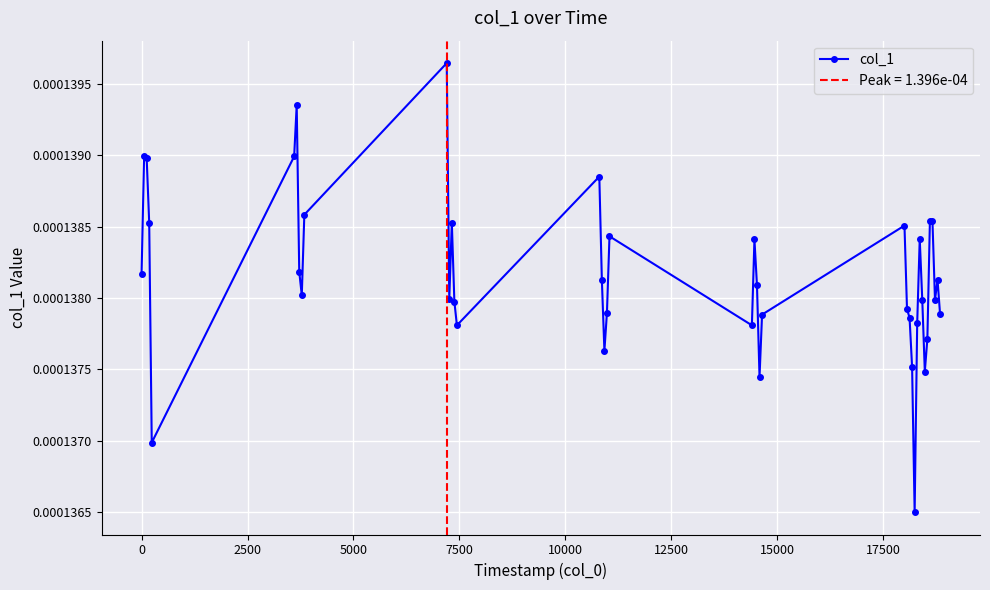

True or false: col_1 has more than 0 points higher than both neighbors.

True